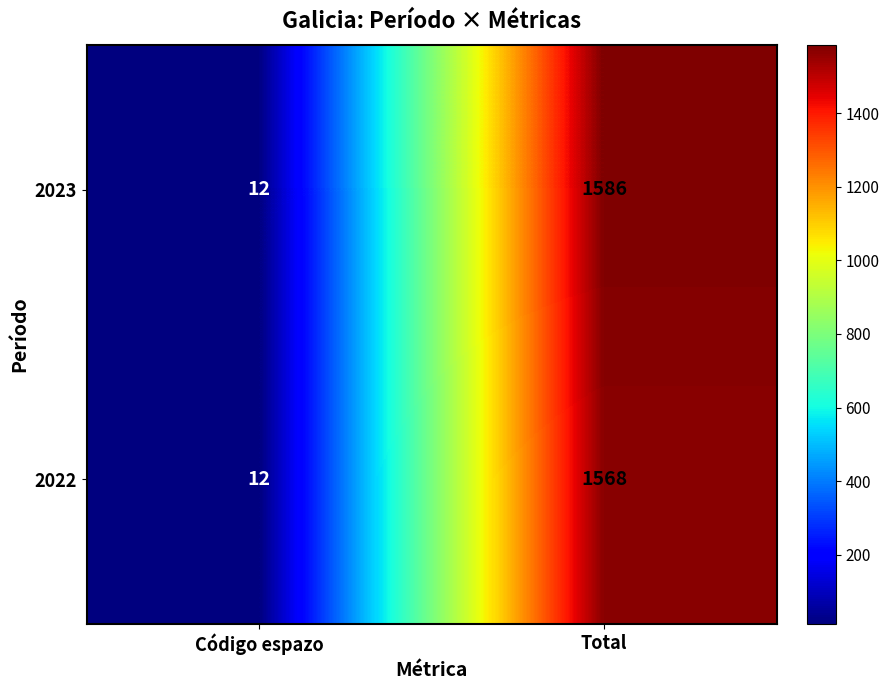

Reading right to left, list all the values displayed in this chart.

2023: Total=1586	Código espazo=12
2022: Total=1568	Código espazo=12